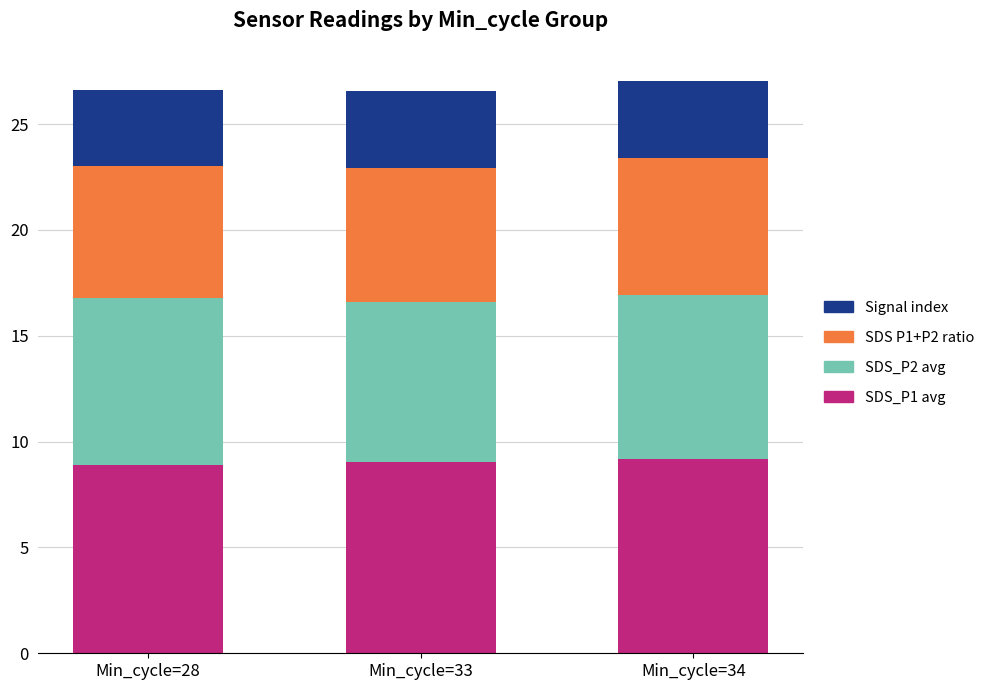

What is the sum of all SDS_P1 avg values?

27.1